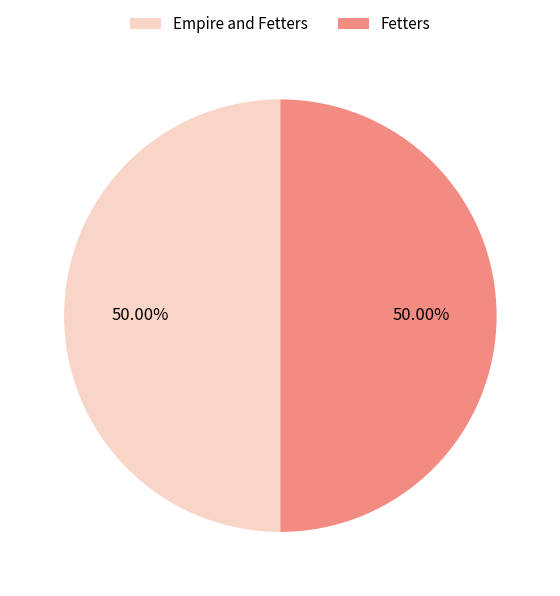

True or false: Empire and Fetters accounts for 61% of the total.

False